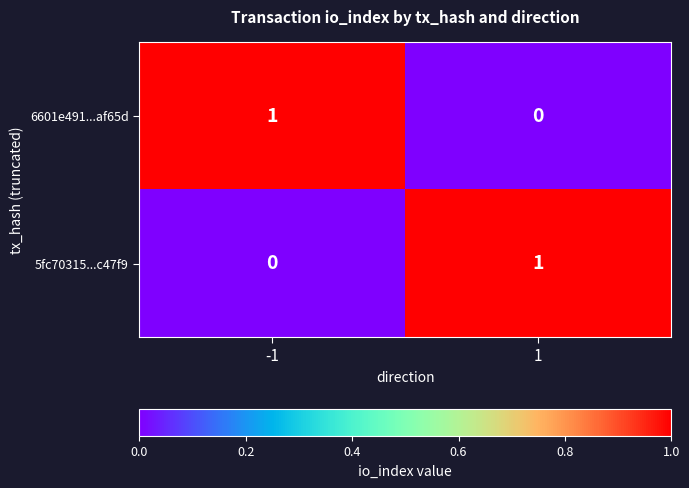

Rank the categories by 5fc70315...c47f9 value from lowest to highest.

-1, 1